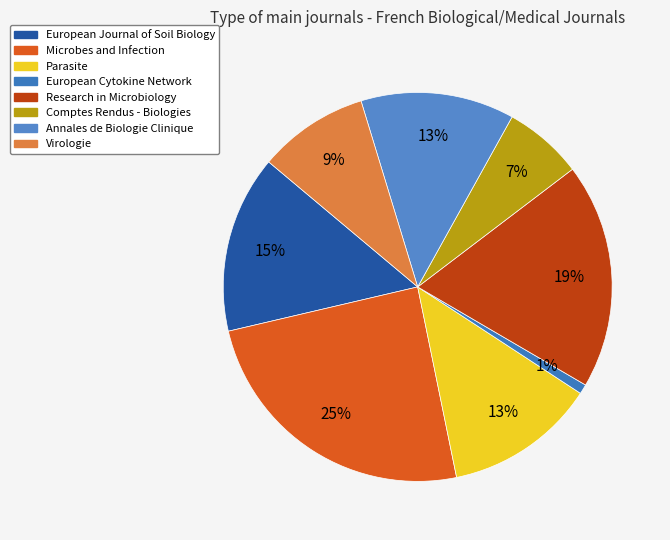

To the nearest percent, what percentage of the pie is European Journal of Soil Biology?

15%